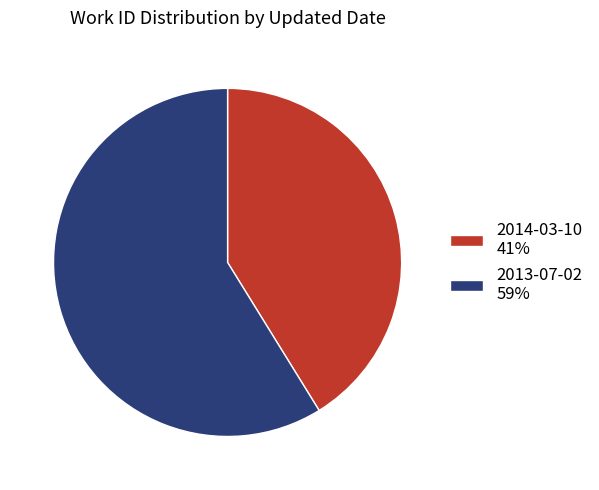

Rank the categories by value from lowest to highest.

2014-03-10, 2013-07-02